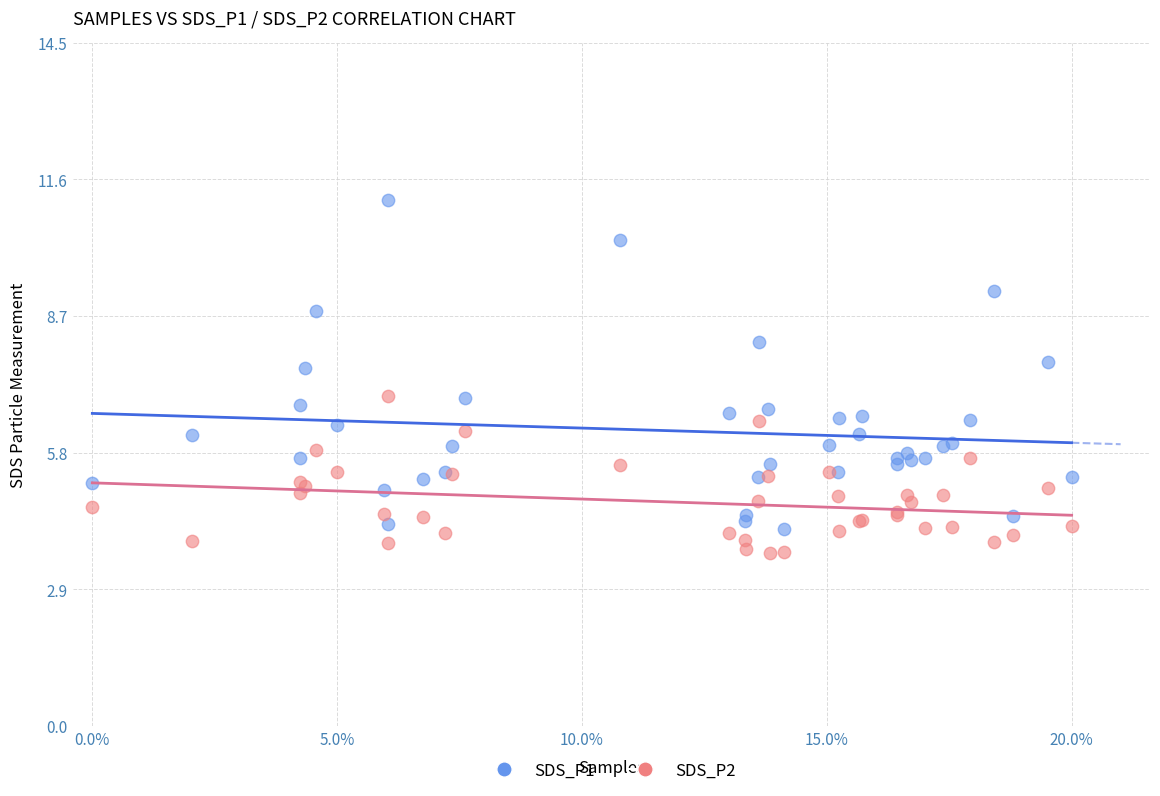

Which series has the largest Y range (max minus min)?

SDS_P1